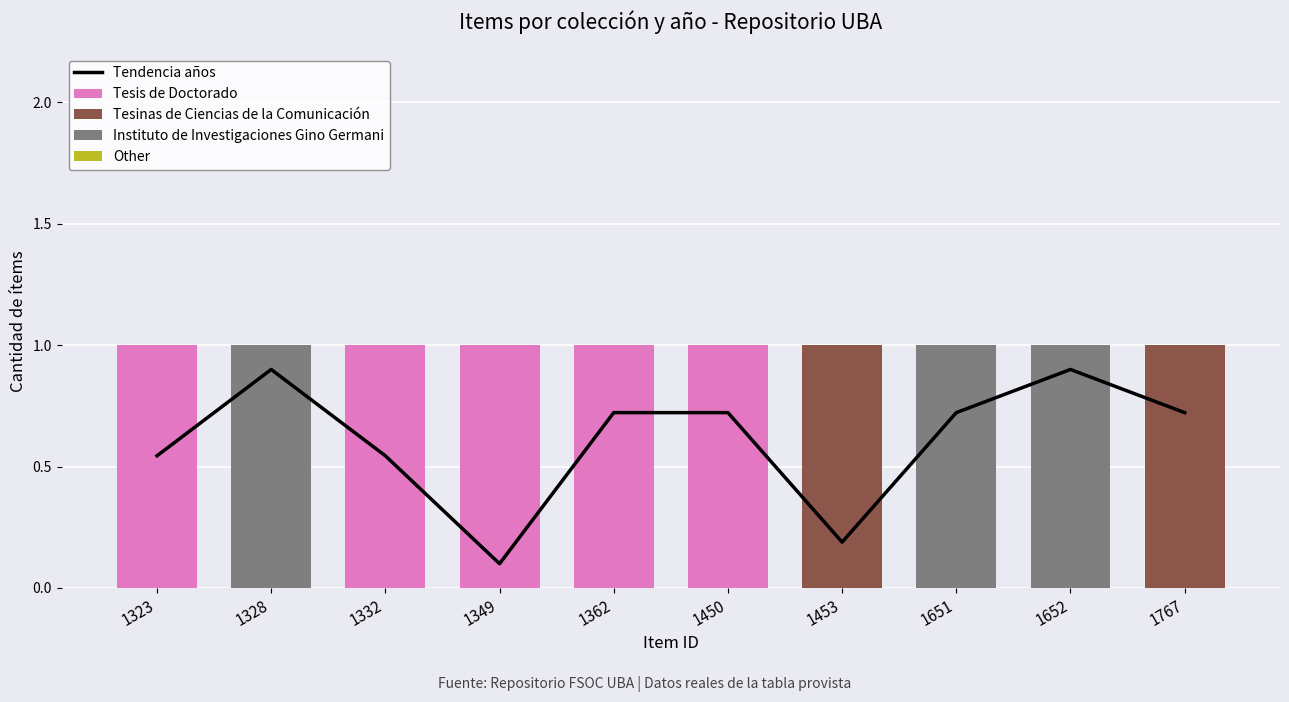

Reading left to right, what are all the values shown in this chart?

Tendencia años: 1323=0.5	1328=0.9	1332=0.5	1349=0.1	1362=0.7	1450=0.7	1453=0.2	1651=0.7	1652=0.9	1767=0.7
Tesis de Doctorado: 1323=1.0	1328=0.0	1332=1.0	1349=1.0	1362=1.0	1450=1.0	1453=0.0	1651=0.0	1652=0.0	1767=0.0
Tesinas de Ciencias de la Comunicación: 1323=0.0	1328=0.0	1332=0.0	1349=0.0	1362=0.0	1450=0.0	1453=1.0	1651=0.0	1652=0.0	1767=1.0
Instituto de Investigaciones Gino Germani: 1323=0.0	1328=1.0	1332=0.0	1349=0.0	1362=0.0	1450=0.0	1453=0.0	1651=1.0	1652=1.0	1767=0.0
Other: 1323=0.0	1328=0.0	1332=0.0	1349=0.0	1362=0.0	1450=0.0	1453=0.0	1651=0.0	1652=0.0	1767=0.0